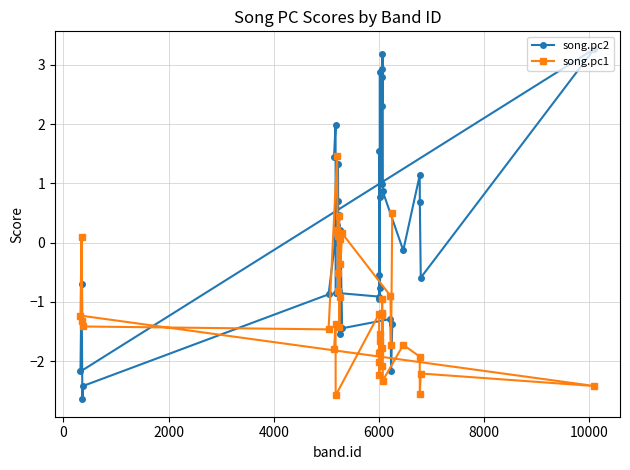

Which series has the largest range (max minus min)?

song.pc2